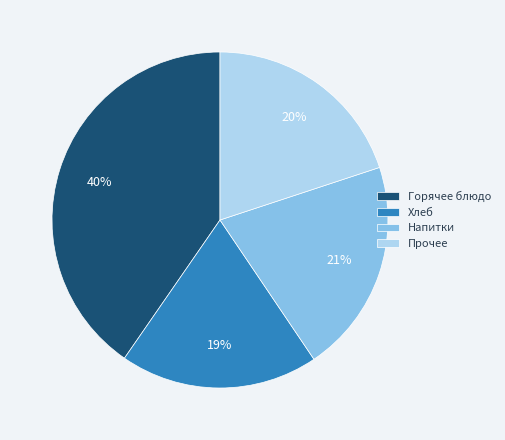

Combined, do Хлеб and Прочее account for over 50%?

No